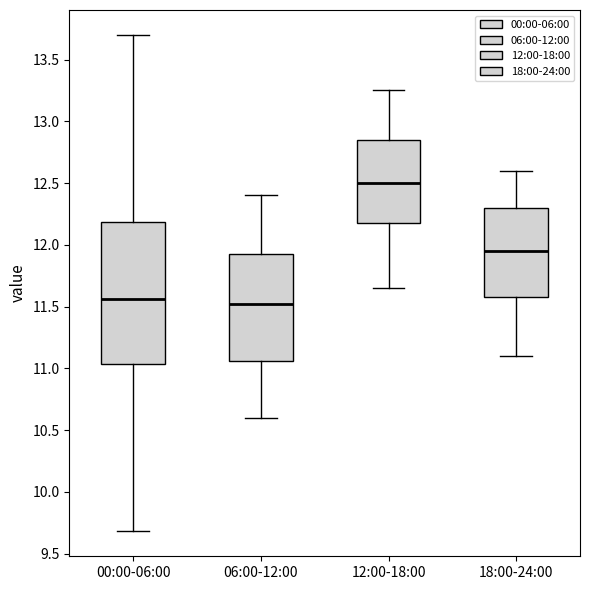

Where does the median line of the box for 06:00-12:00 sit on the y-axis? The values are not printed on the chart, so give them approximately, as read against the axis.

11.55